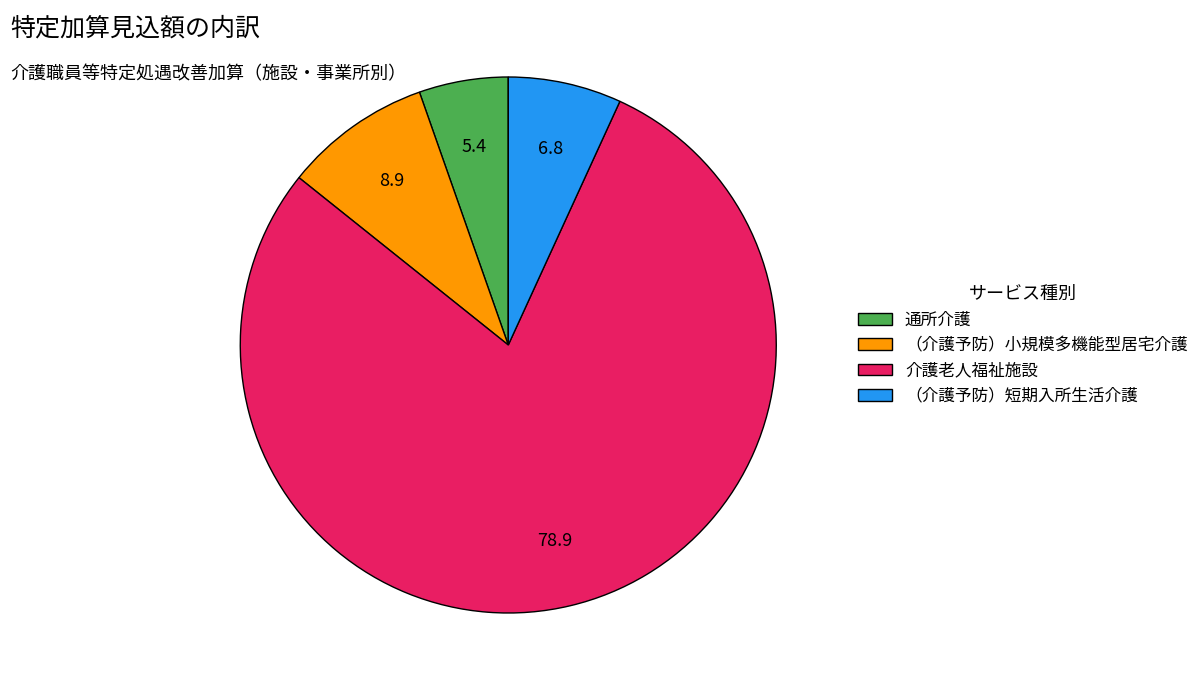

Approximately how many times larger is the value at （介護予防）短期入所生活介護 compared to （介護予防）小規模多機能型居宅介護?

0.8